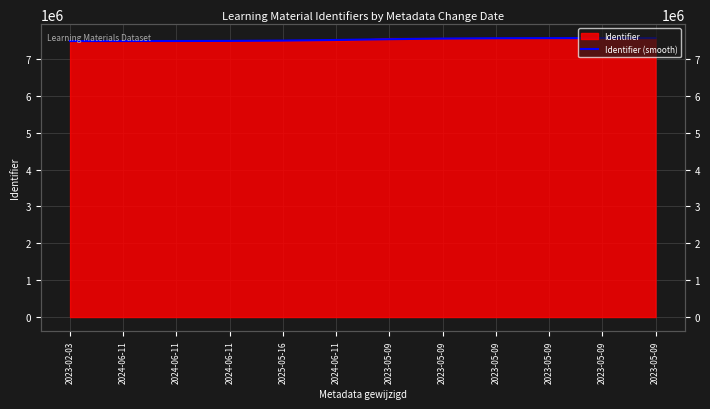

What is the sum of the values at 2024-06-11 and 2023-05-09?

15084380.4